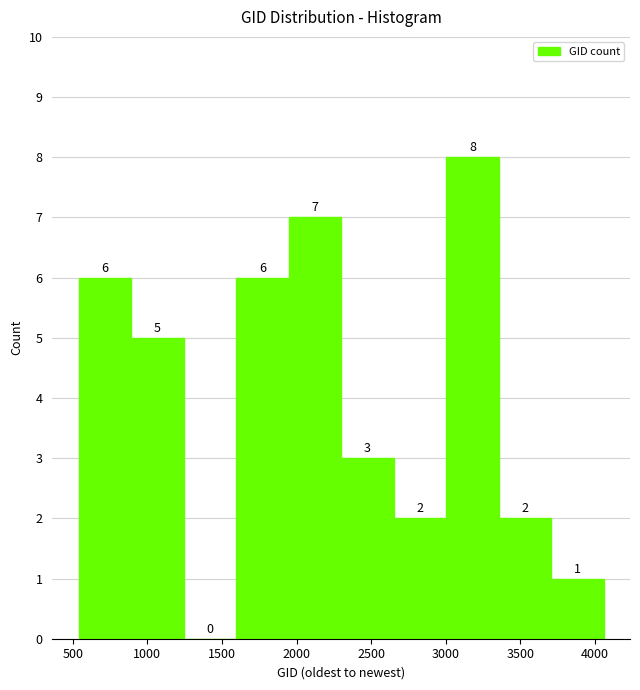

Reading left to right, transcribe this chart: for each bar, give the range it covers on the x-axis and its height. The bar edges are not printed on the chart, so give them approximately, as read against the axis.

550 to 900: 6
900 to 1250: 5
1250 to 1600: 0
1600 to 1950: 6
1950 to 2300: 7
2300 to 2650: 3
2650 to 3000: 2
3000 to 3350: 8
3350 to 3700: 2
3700 to 4050: 1